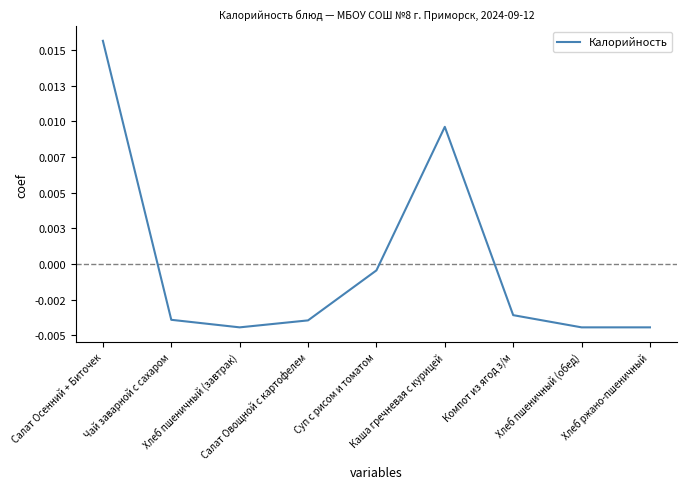

Which category has the highest value across all series?

Салат Осенний + Биточек